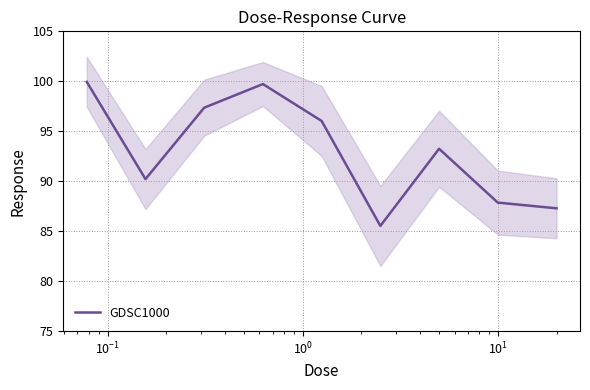

How many lines are shown in the chart?

1